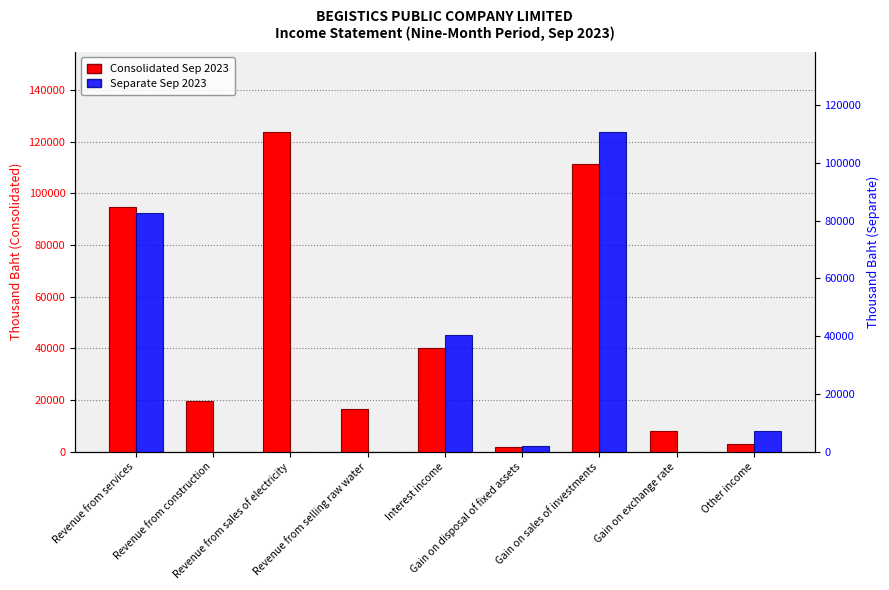

The Consolidated Sep 2023 series shows 1912 at Gain on disposal of fixed assets. True or false?

True